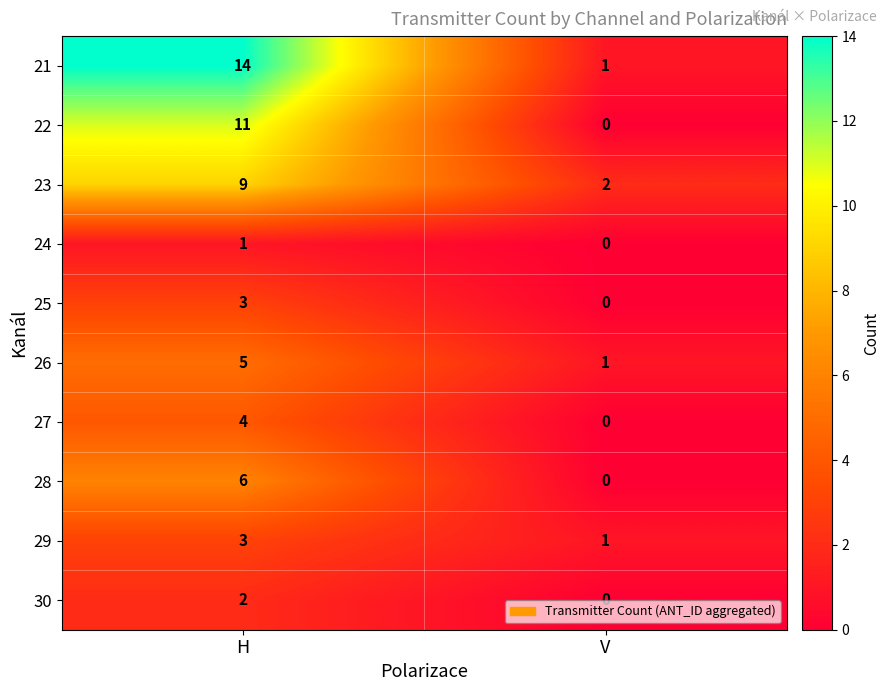

What is the maximum value for 21?

14